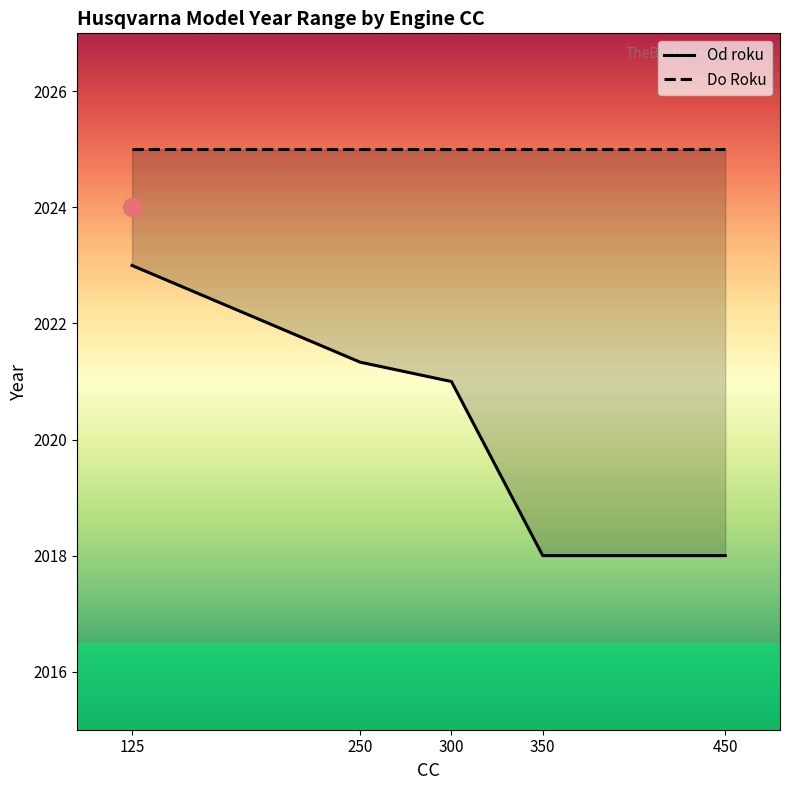

What is the difference between the maximum and minimum values in the Od roku series?

5.0